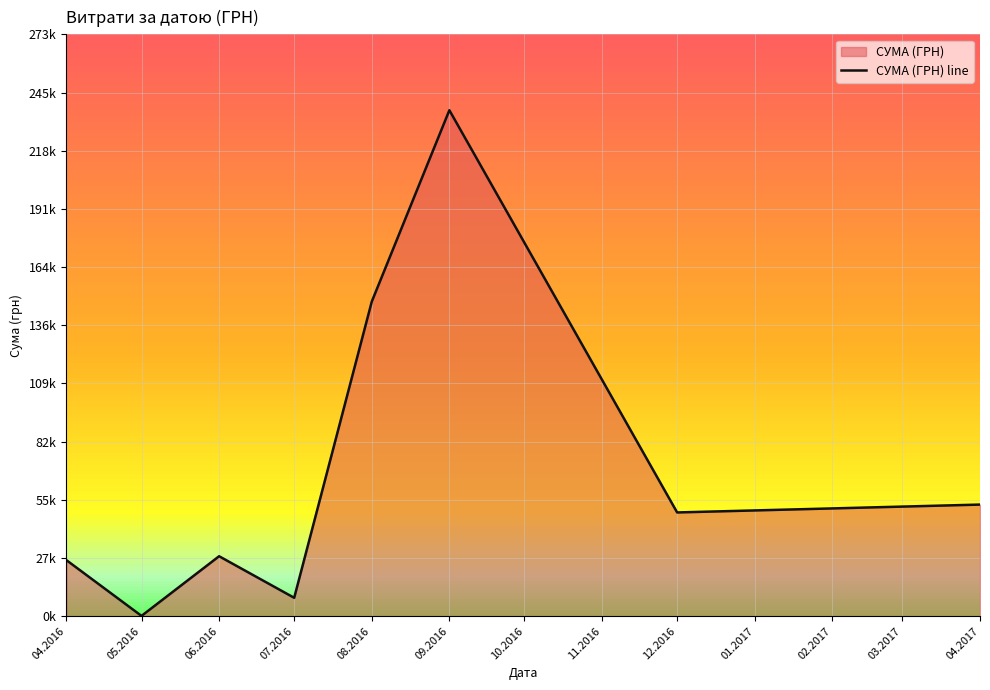

How many values exceed 48589?

3